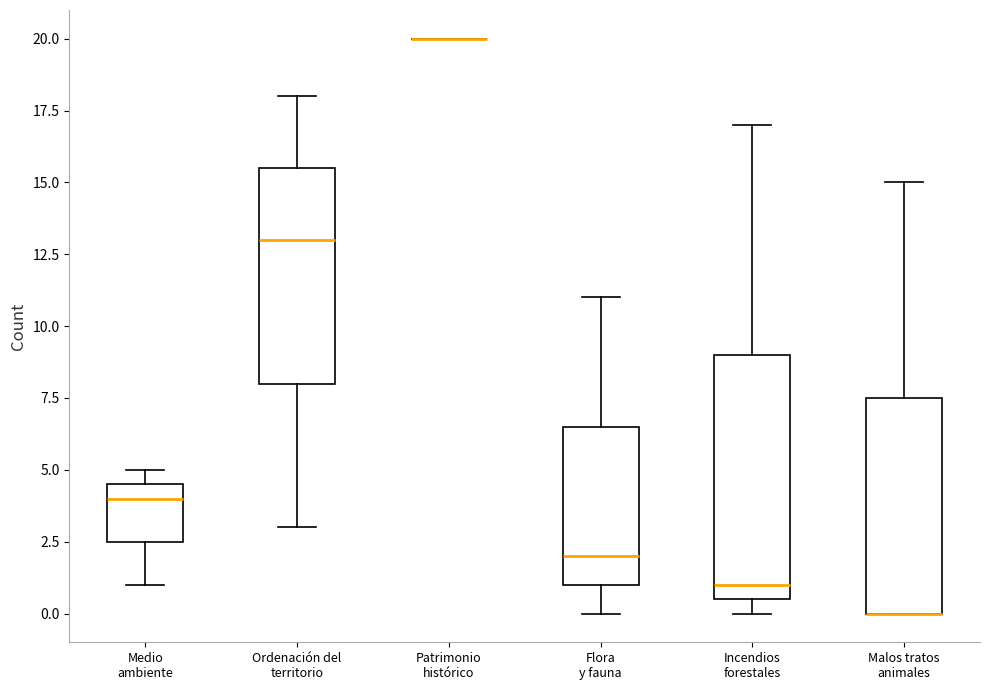

Which box is the tallest, from its lower edge to its upper edge?

Incendios forestales